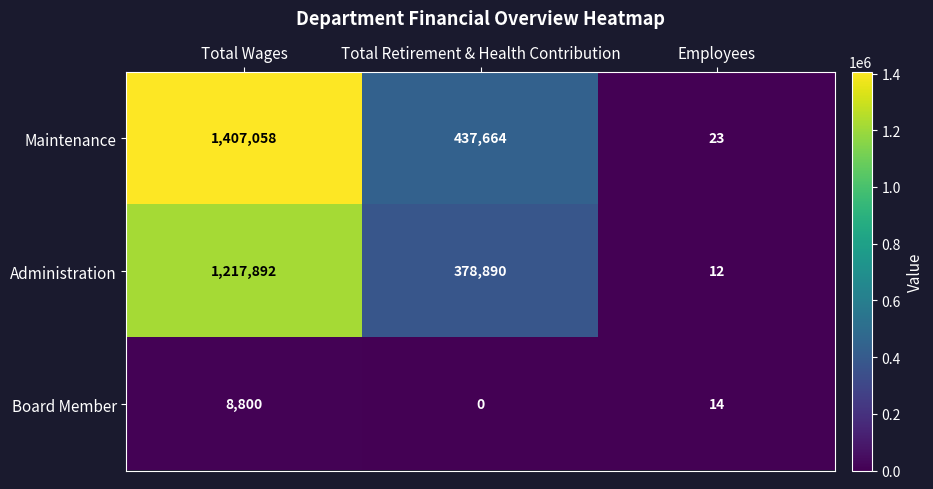

Where does the Board Member series first go above 14?

Total Wages